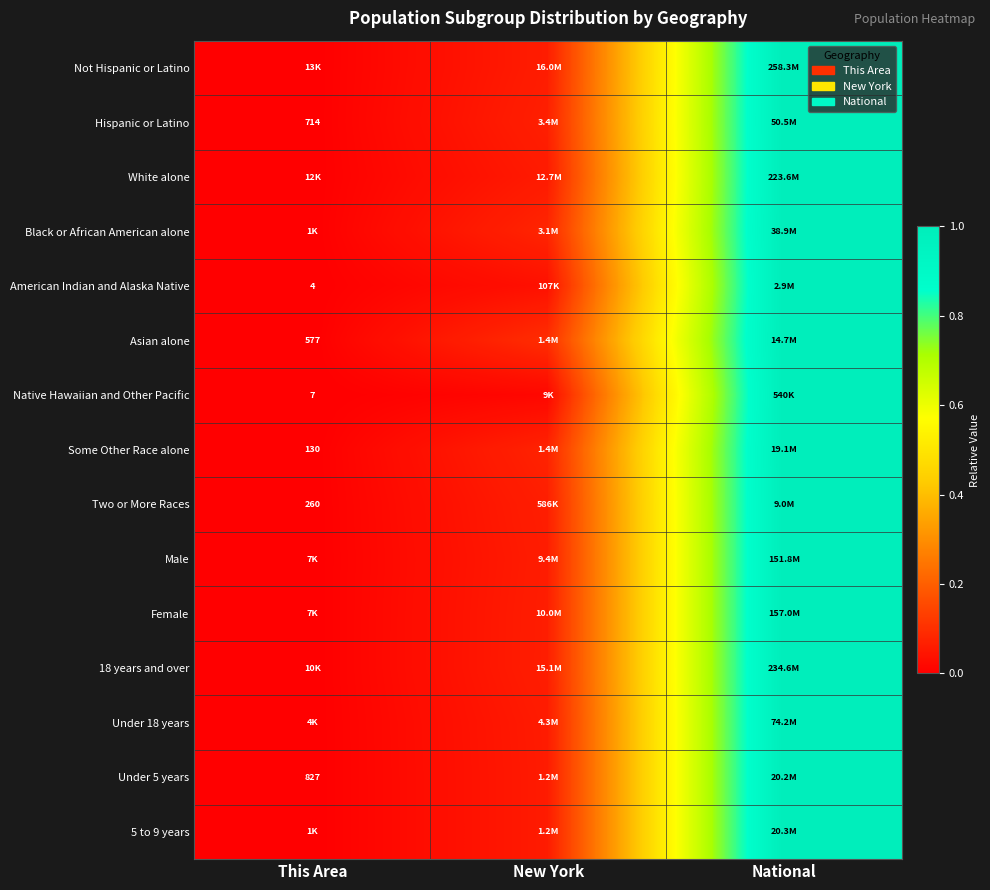

At which label does Black or African American alone reach its peak?

National